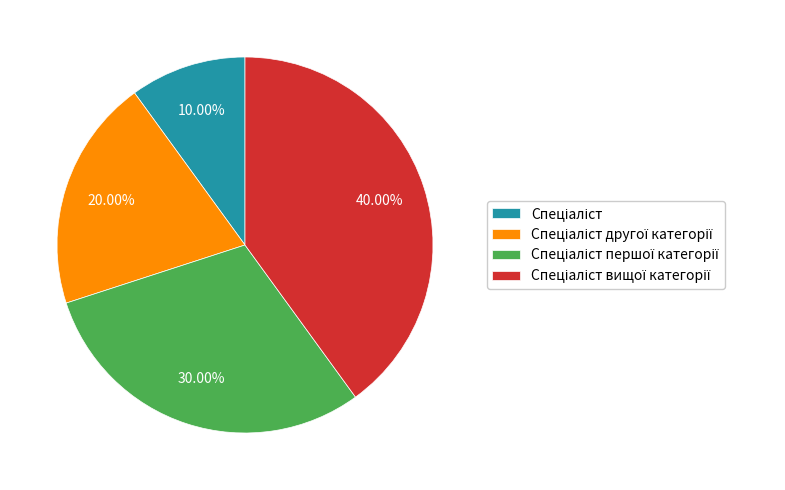

Is there any slice that represents more than half of the pie?

No